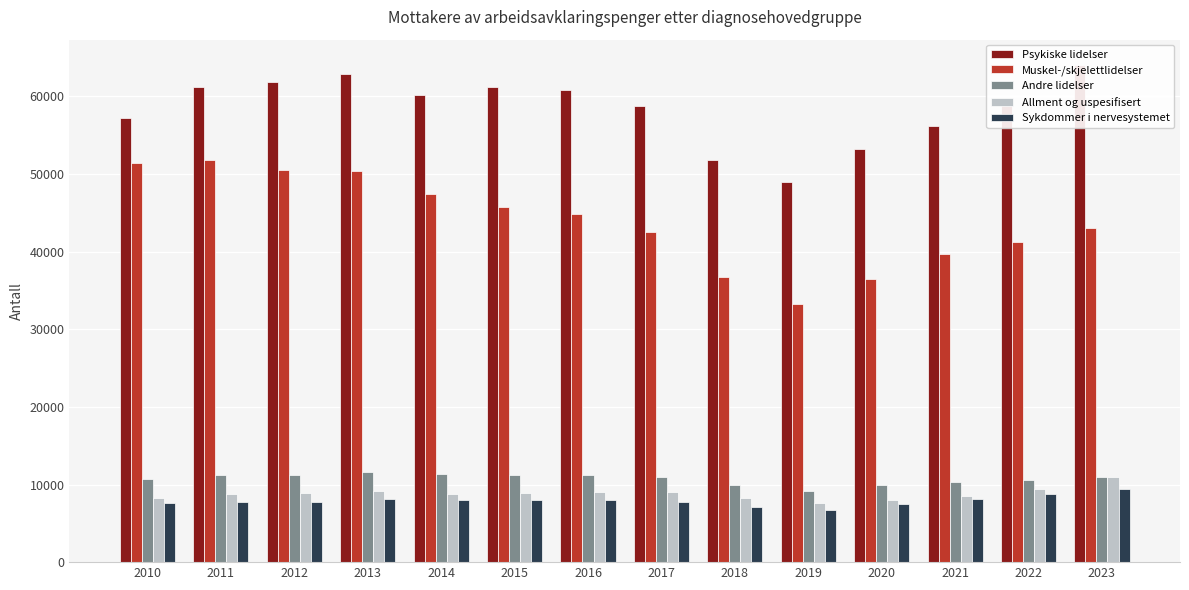

At which category is the sum across all series the highest?

2013